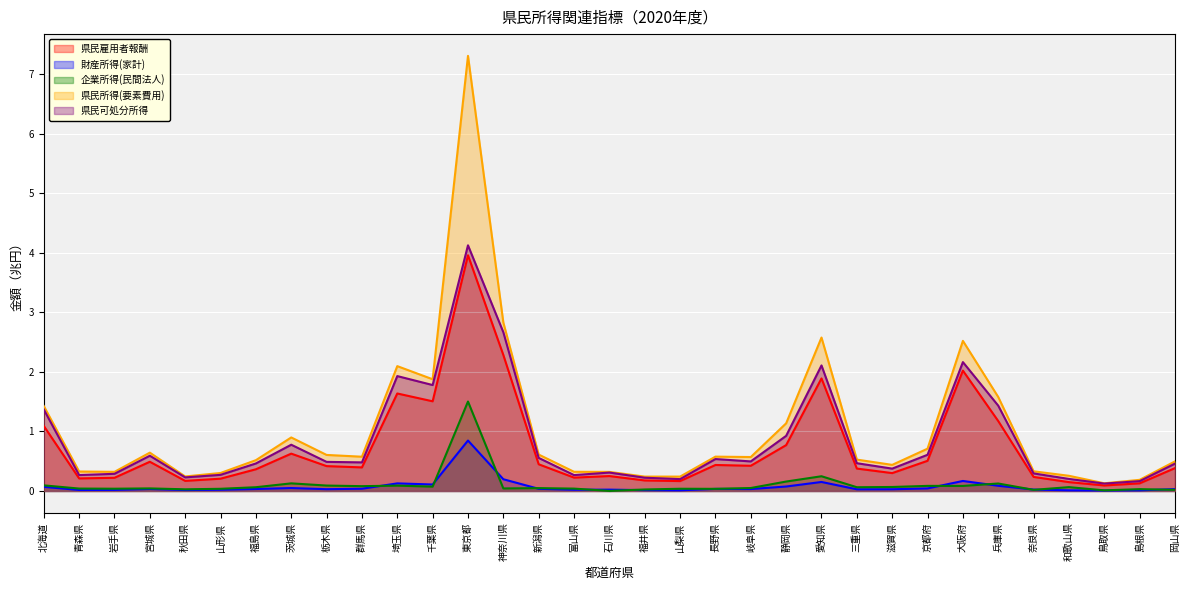

Is the value of 県民所得(要素費用) at 静岡県 greater than the value of 財産所得(家計) at 山形県?

Yes